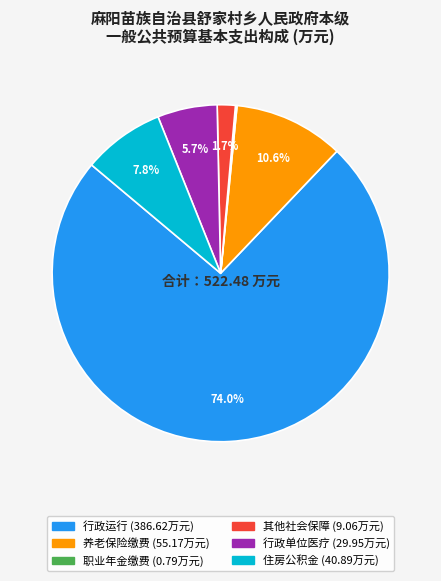

Is there a majority slice in this chart?

Yes